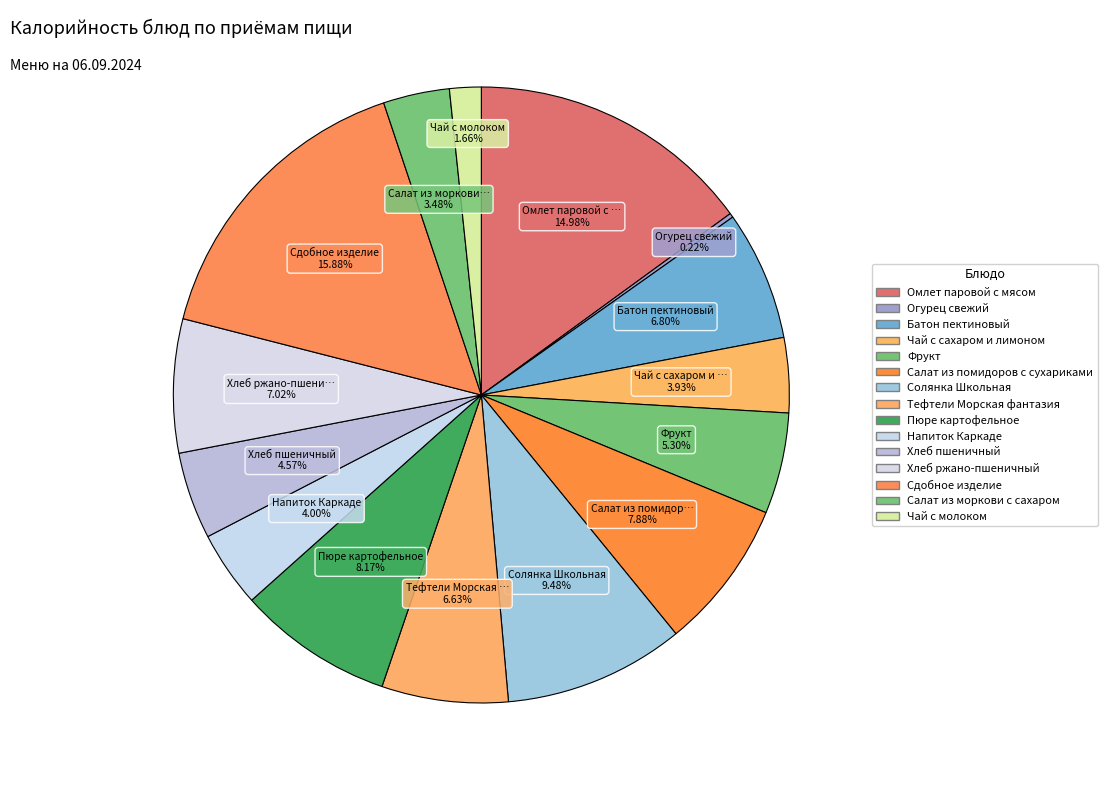

Is it true that Омлет паровой с мясом is 22% of the pie?

False